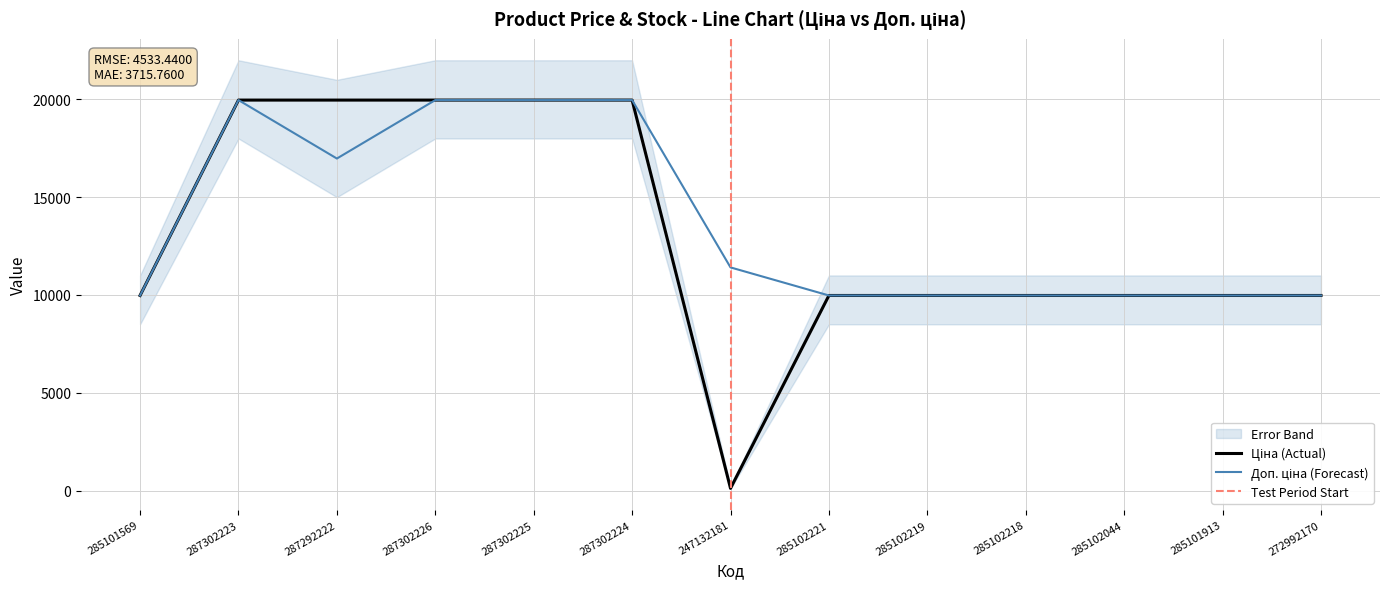

Reading left to right, list all the values displayed in this chart.

Ціна: 9975.0	19964.2	19964.2	19964.2	19964.2	19964.2	114.1	9975.0	9975.0	9975.0	9975.0	9975.0	9975.0
Доп. ціна: 9975.0	19964.2	16976.3	19964.2	19964.2	19964.2	11410.0	9975.0	9975.0	9975.0	9975.0	9975.0	9975.0